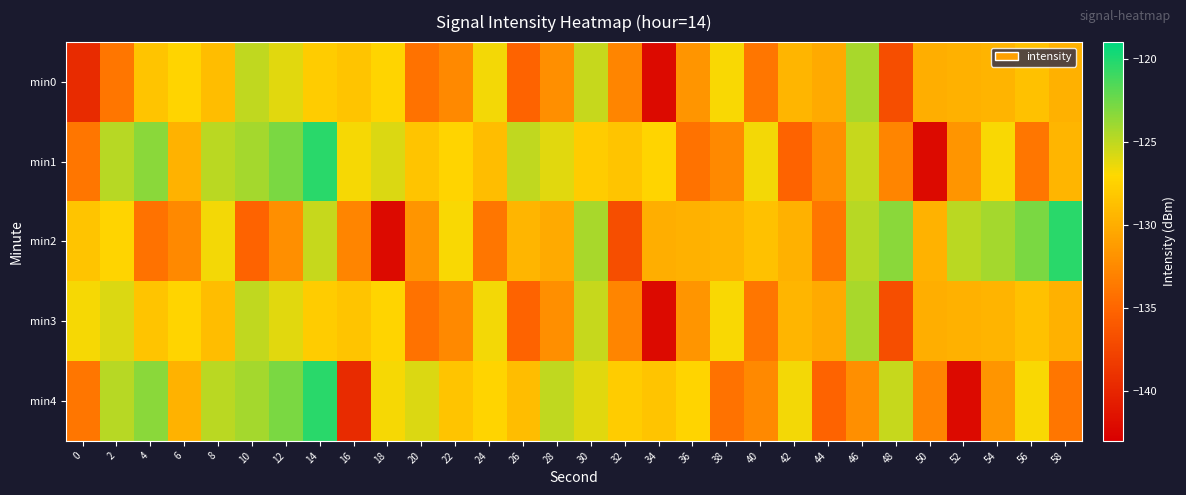

How many categories are shown in the chart?

30